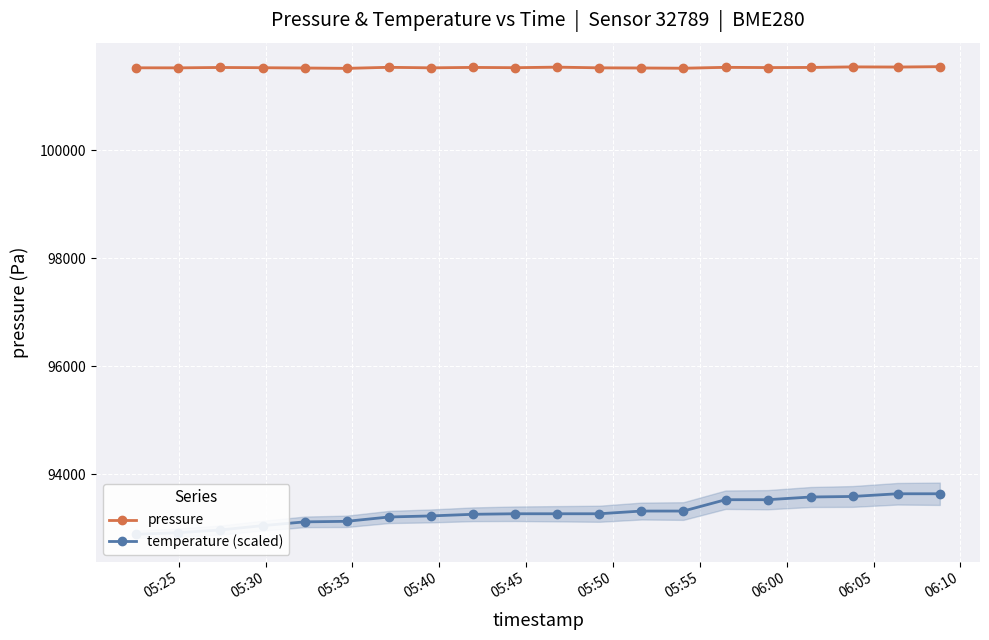

True or false: temperature (scaled) has more than 0 points higher than both neighbors.

False